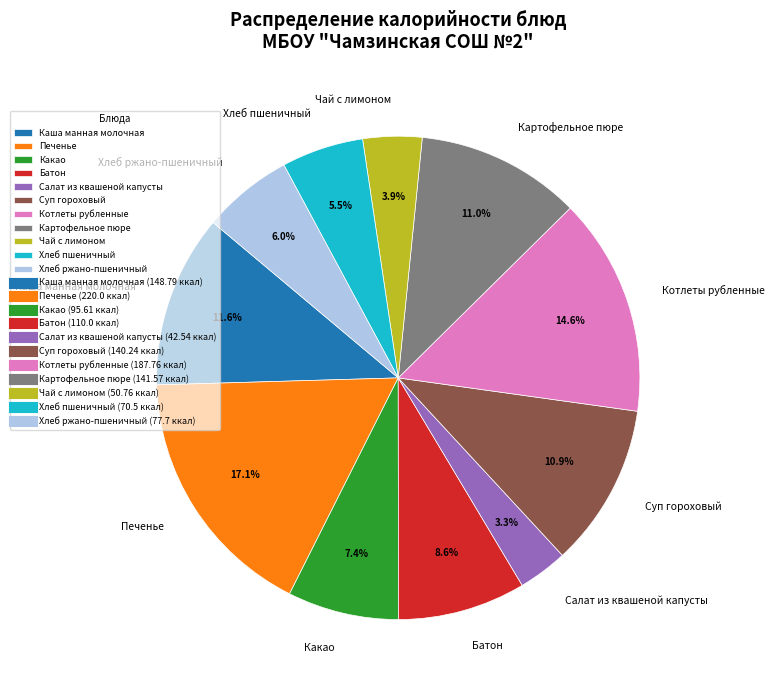

Which category has the biggest portion of the pie?

Печенье